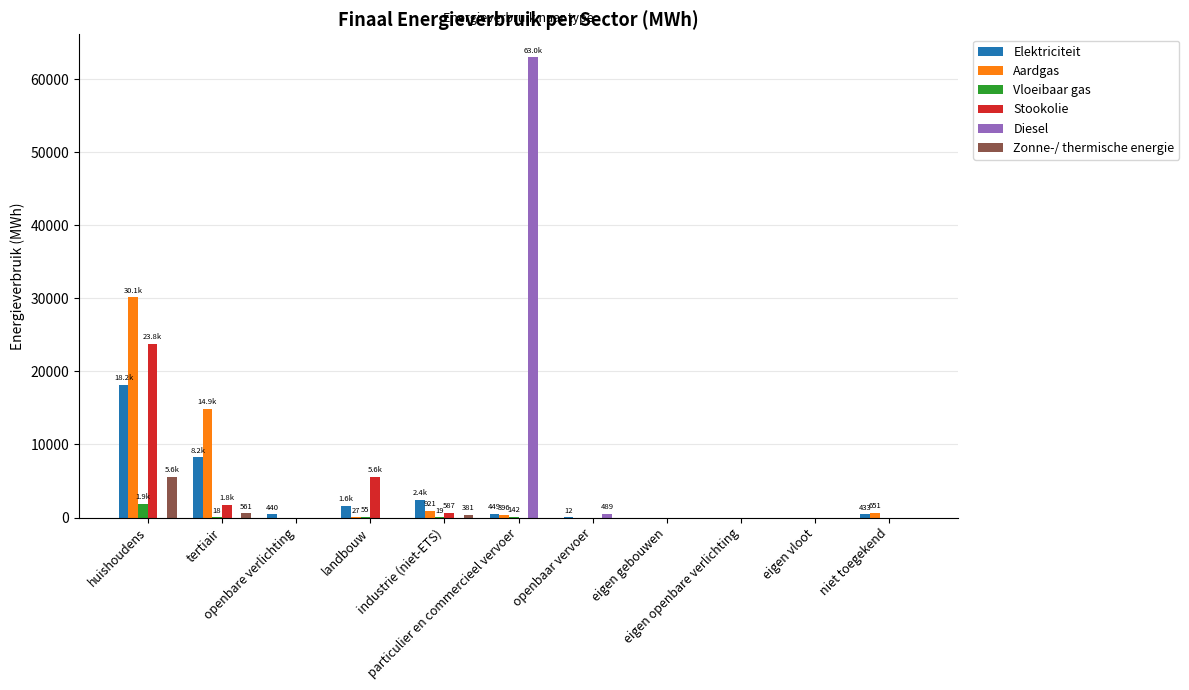

What is the greatest value displayed?

62991.7